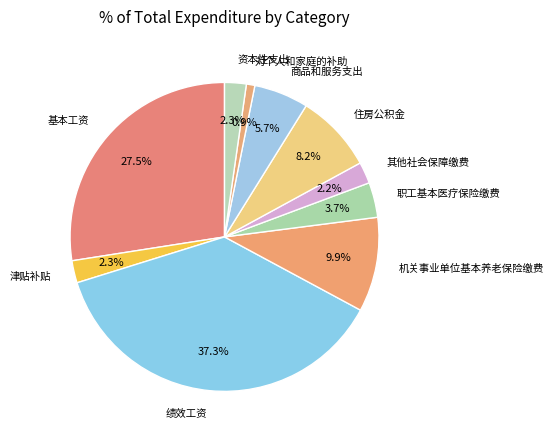

How many slices are in this pie chart?

10